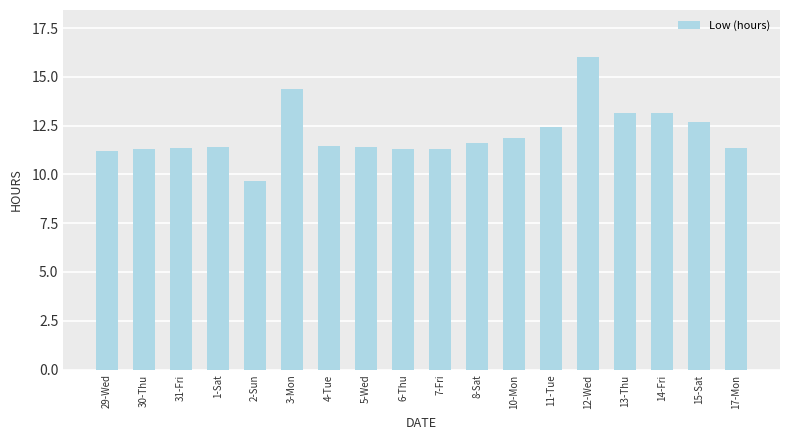

What is the average value?

12.1